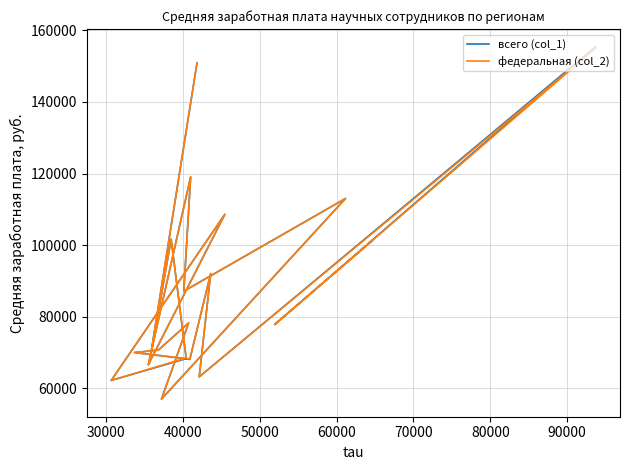

True or false: всего (col_1) and федеральная (col_2) cross at least once.

True